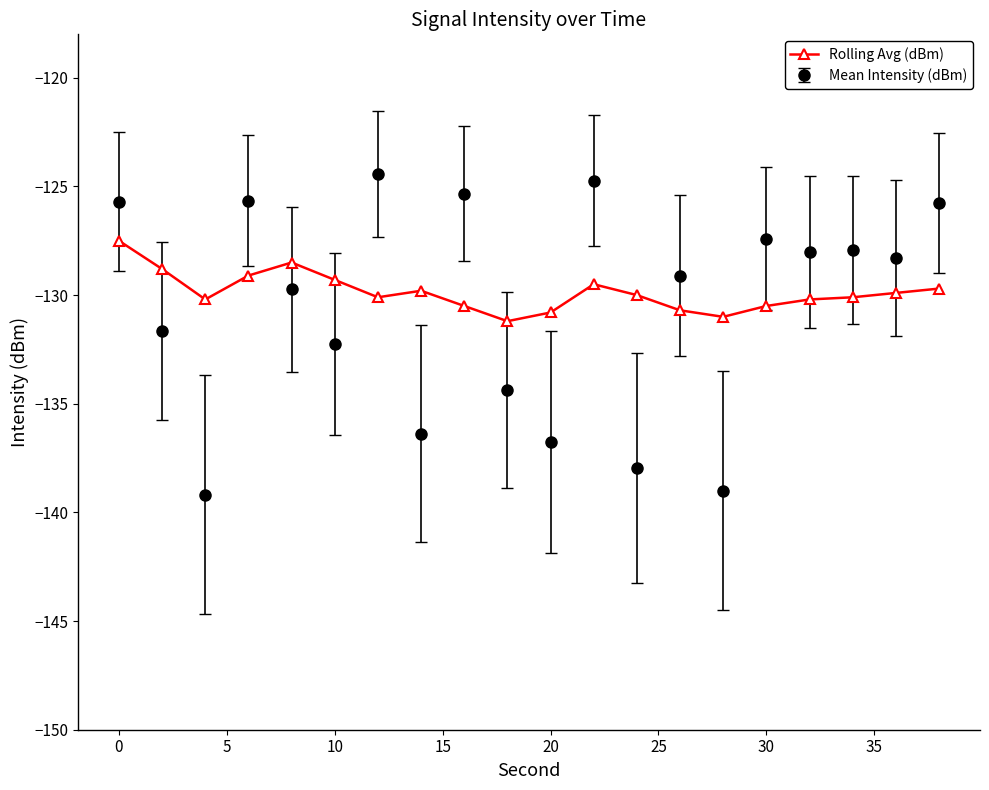

What is the smallest value displayed?

-139.2